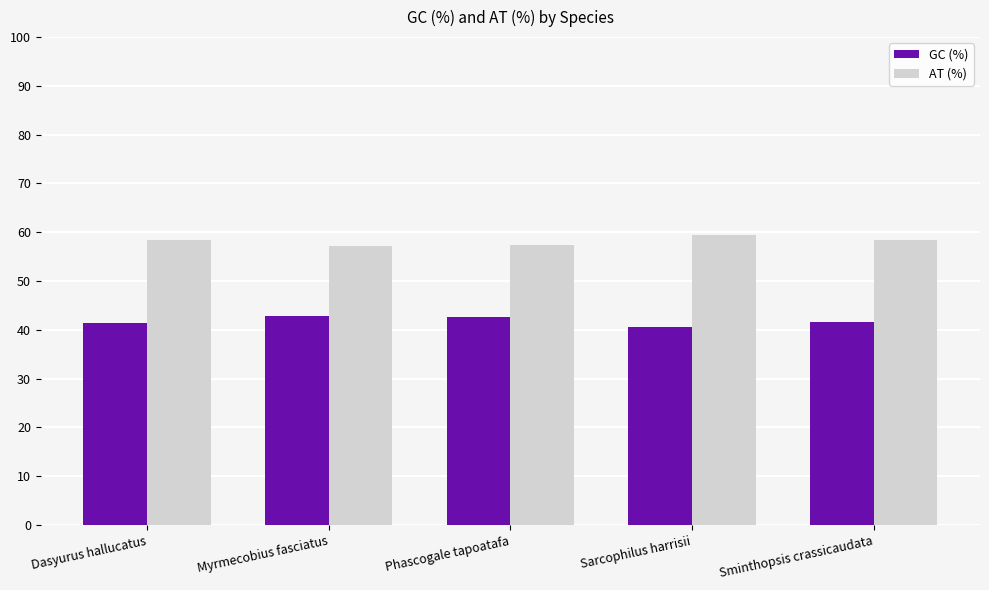

At how many categories does at least one series exceed 44?

5